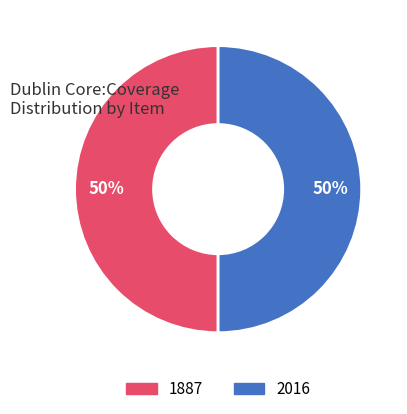

Is it true that 2016 is 38% of the pie?

False